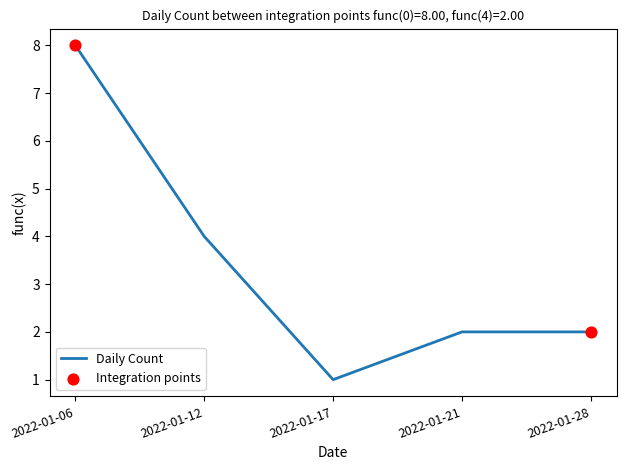

What is the change in value from 2022-01-12 to 2022-01-21?

-2